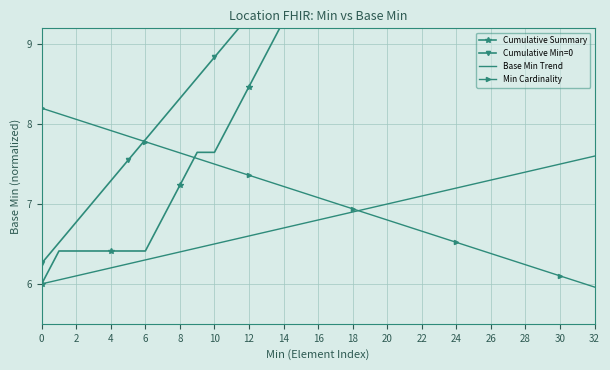

How many intersections are there between Min Cardinality and Base Min Trend?

1